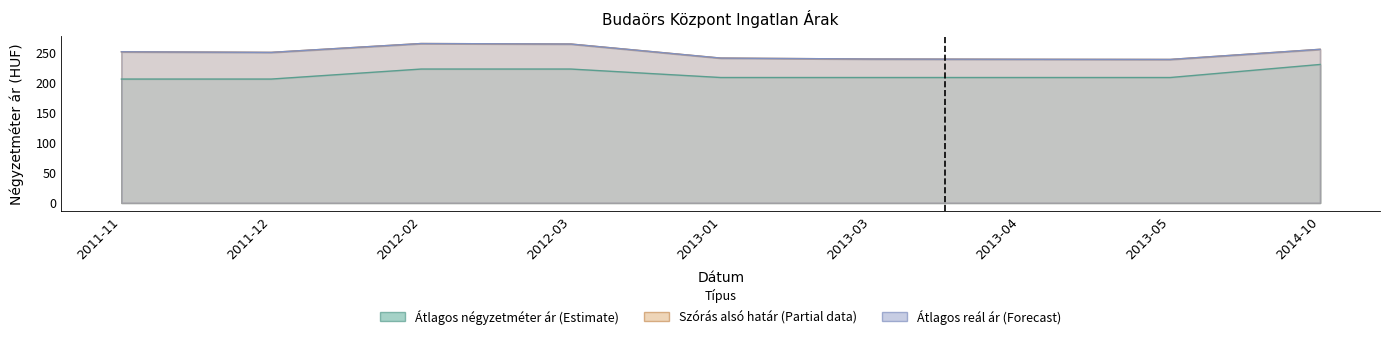

What is the value of the Szórás felső határ point at the 4th from the left?

264.1